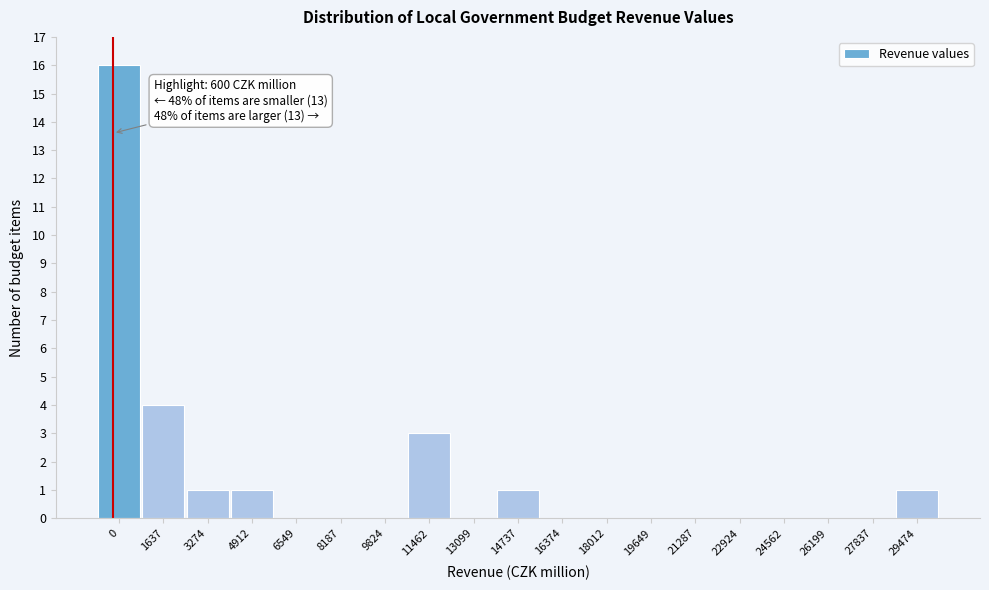

Reading left to right, extract all data points from this chart.

0=16	1637=4	3274=1	4912=1	6549=0	8187=0	9824=0	11462=3	13099=0	14737=1	16374=0	18012=0	19649=0	21287=0	22924=0	24562=0	26199=0	27837=0	29474=1